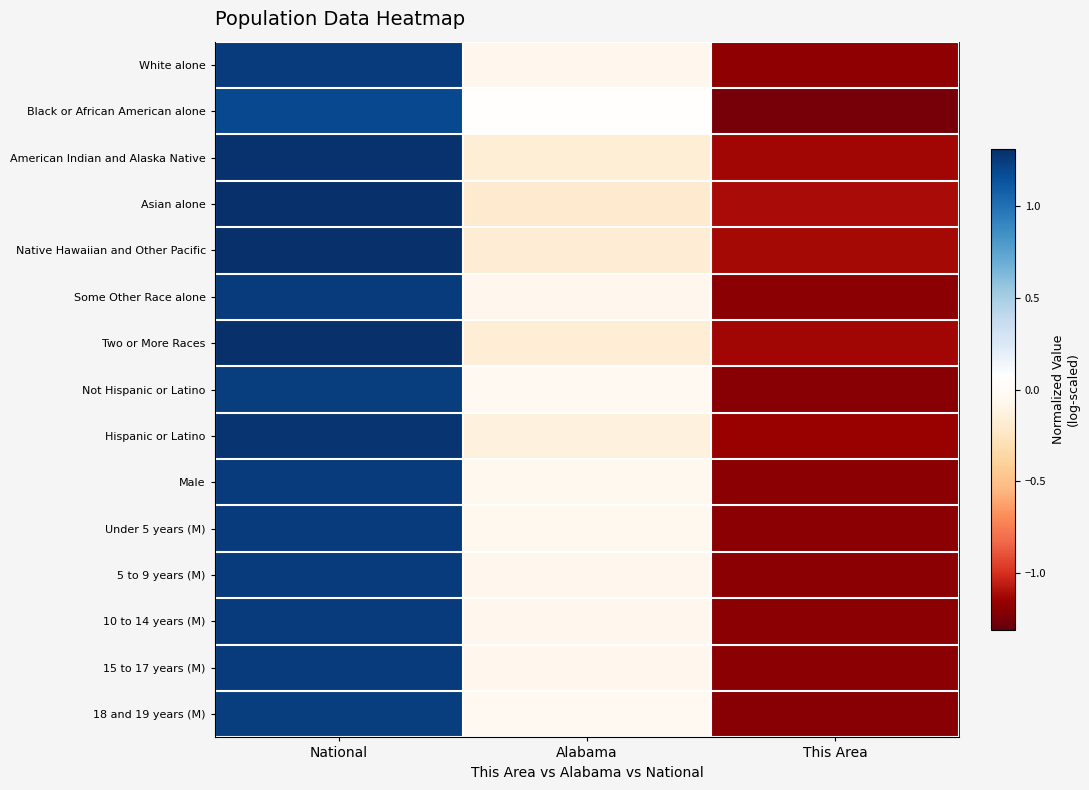

What is the total value across all series at National?

19.0